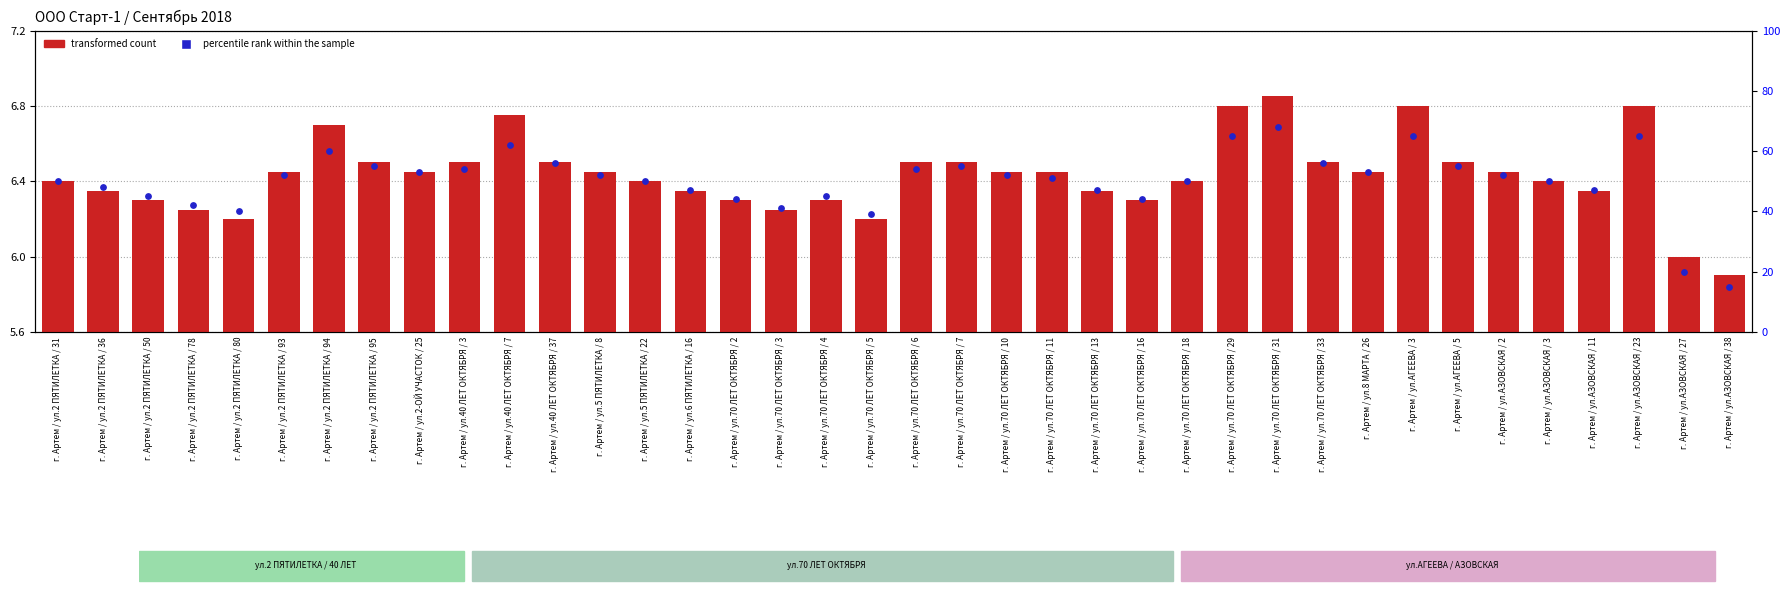

Which series has the largest total across all categories?

percentile rank within the sample